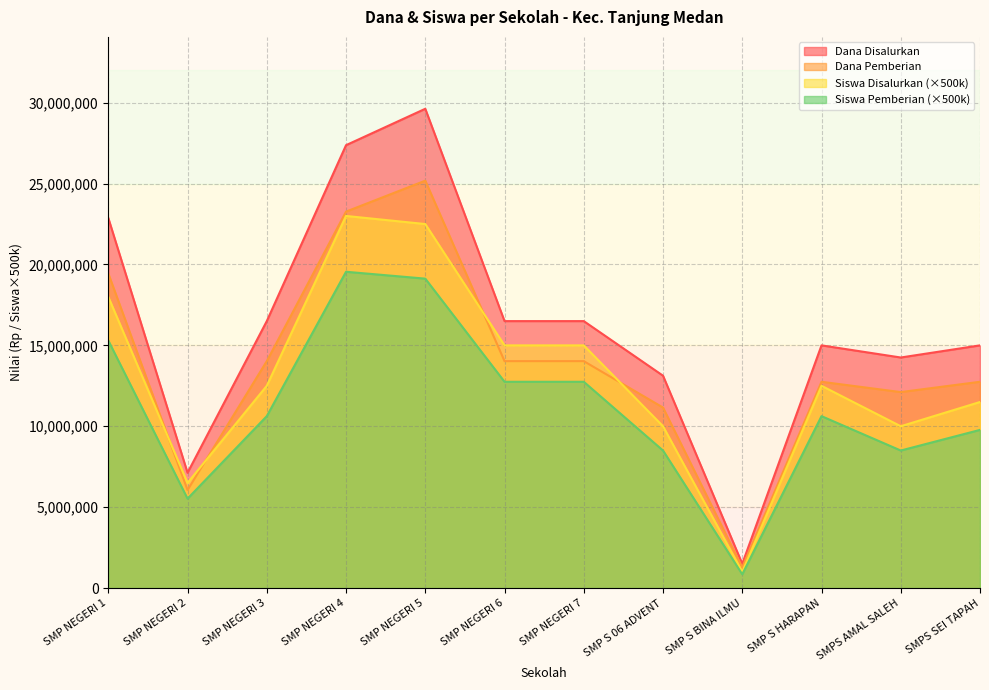

True or false: Dana Disalurkan has more than 2 interior local peaks.

False